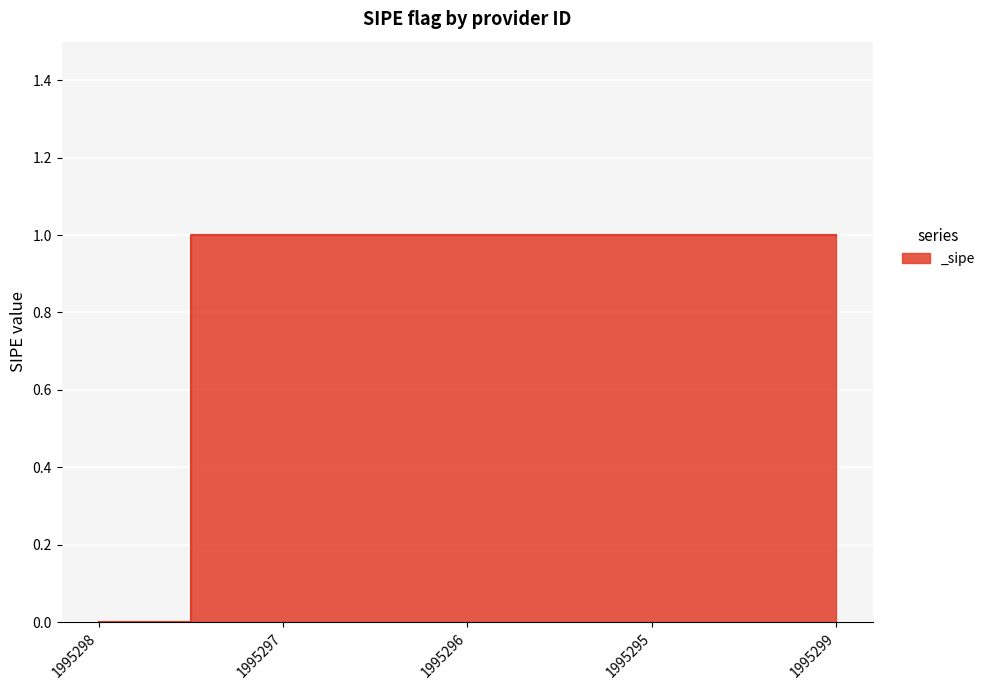

Reading left to right, transcribe all the data shown in this chart.

1995298=0	1995297=1	1995296=1	1995295=1	1995299=1